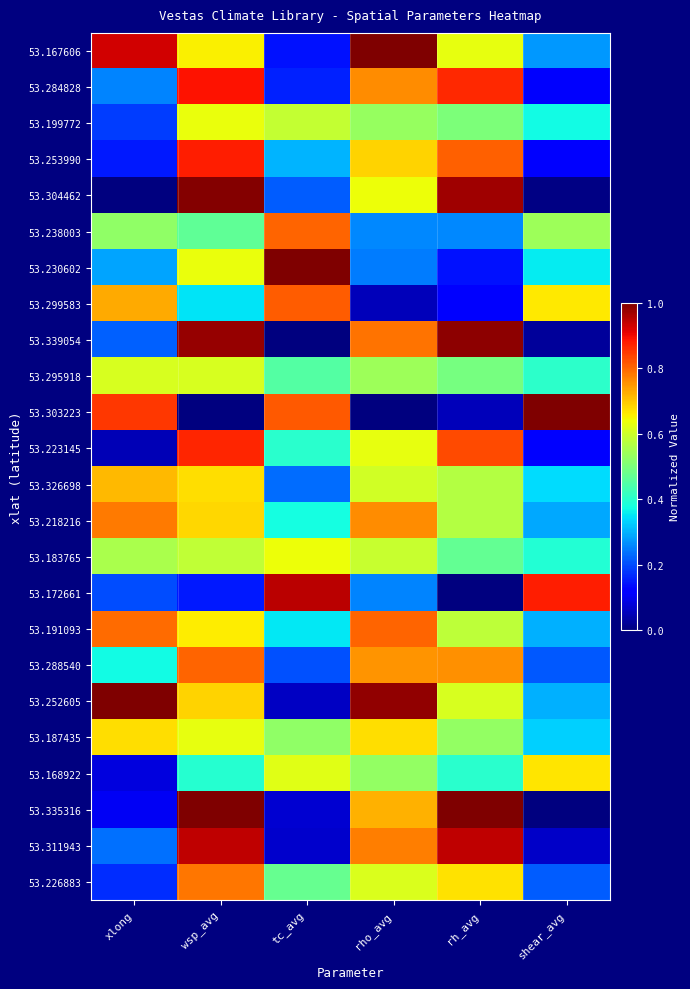

Between rh_avg and wsp_avg, which is larger?

wsp_avg